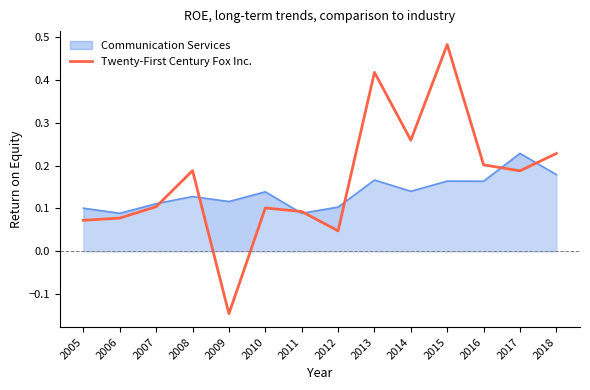

What is the value of the 2nd point from the left?

0.1